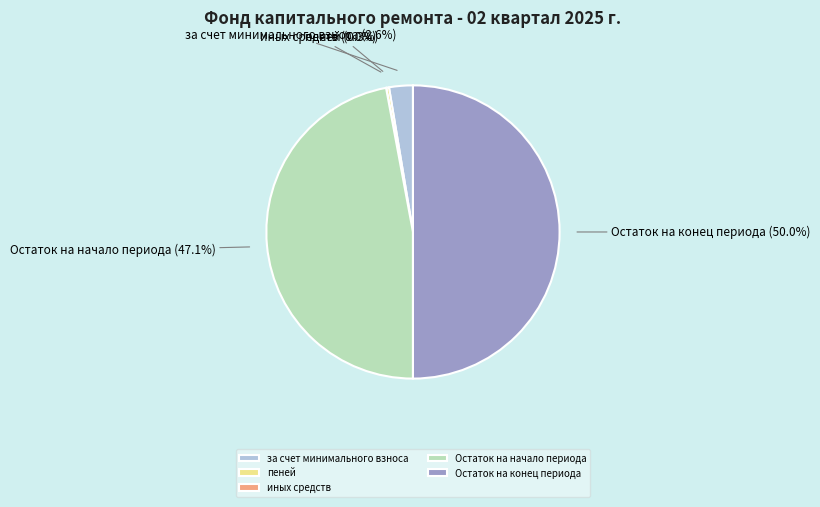

Does за счет минимального взноса account for over 50% of the chart?

No